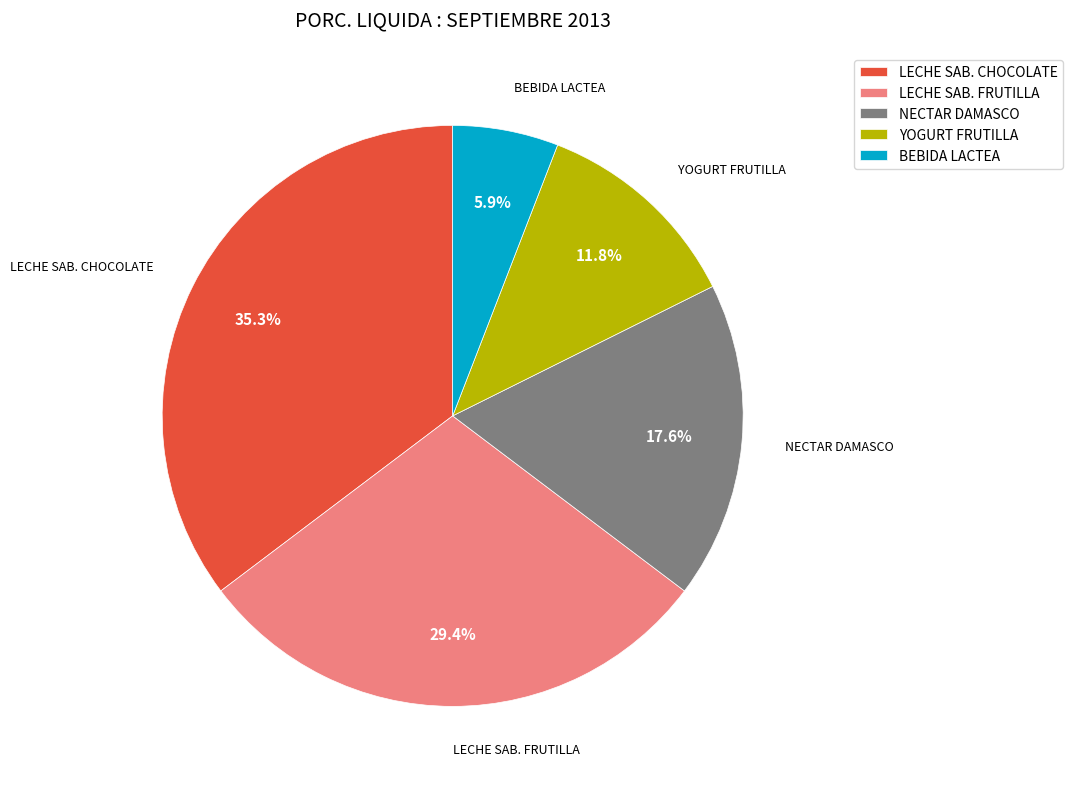

What is the smallest slice in the pie chart?

BEBIDA LACTEA